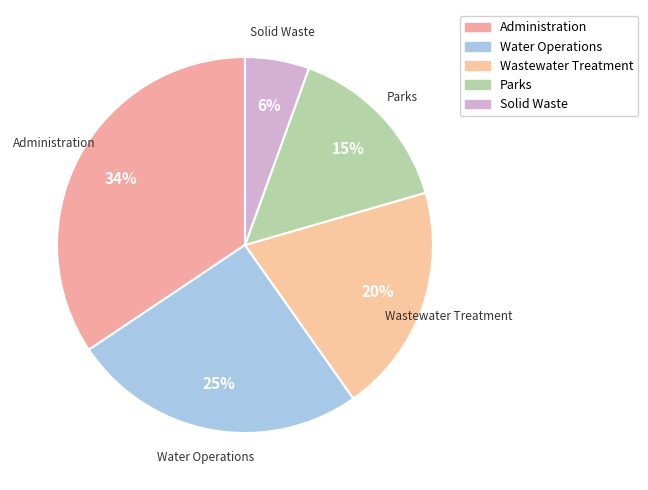

Which category has the smallest portion of the pie?

Solid Waste